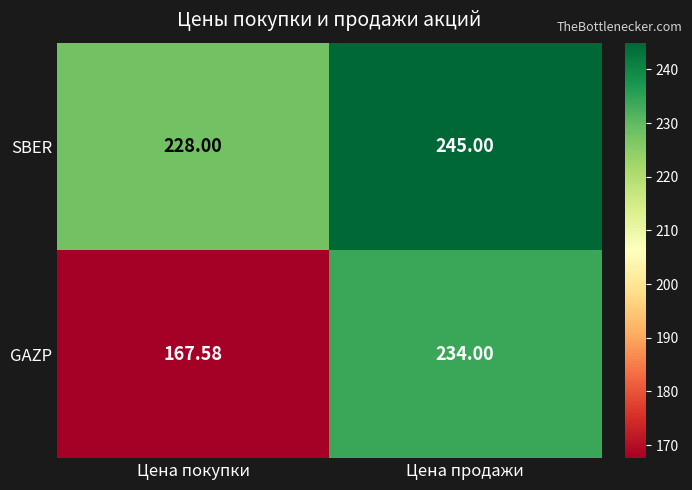

Where is GAZP nearest to the value 200?

Цена покупки